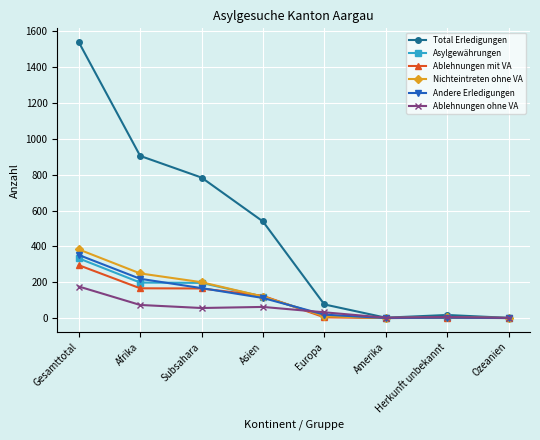

True or false: Total Erledigungen has a value of 369 at Subsahara.

False